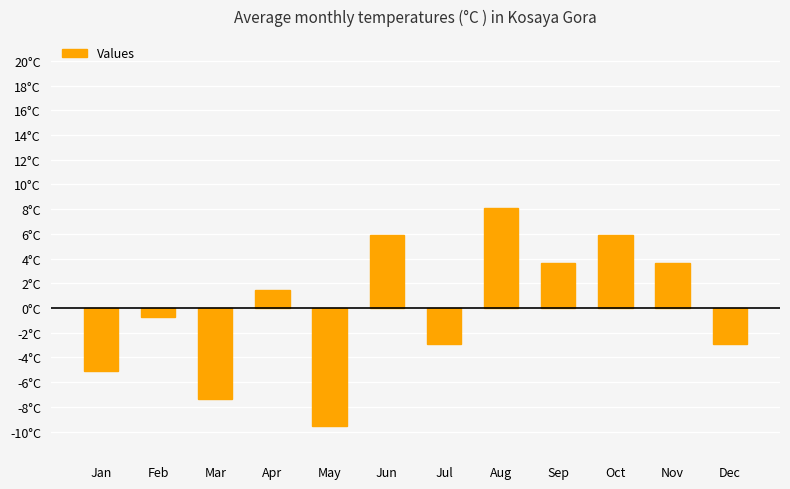

What is the value of the 4th bar from the left?

1.5